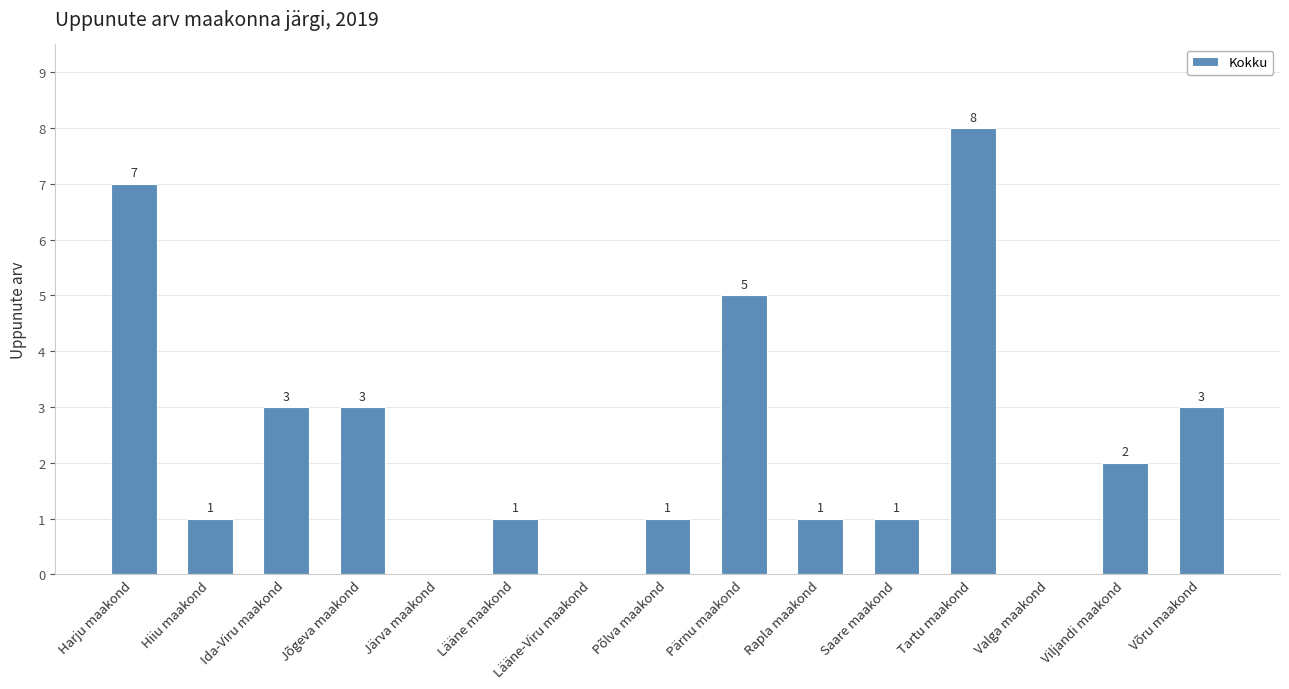

Reading left to right, list all the values displayed in this chart.

Harju maakond=7	Hiiu maakond=1	Ida-Viru maakond=3	Jõgeva maakond=3	Järva maakond=0	Lääne maakond=1	Lääne-Viru maakond=0	Põlva maakond=1	Pärnu maakond=5	Rapla maakond=1	Saare maakond=1	Tartu maakond=8	Valga maakond=0	Viljandi maakond=2	Võru maakond=3